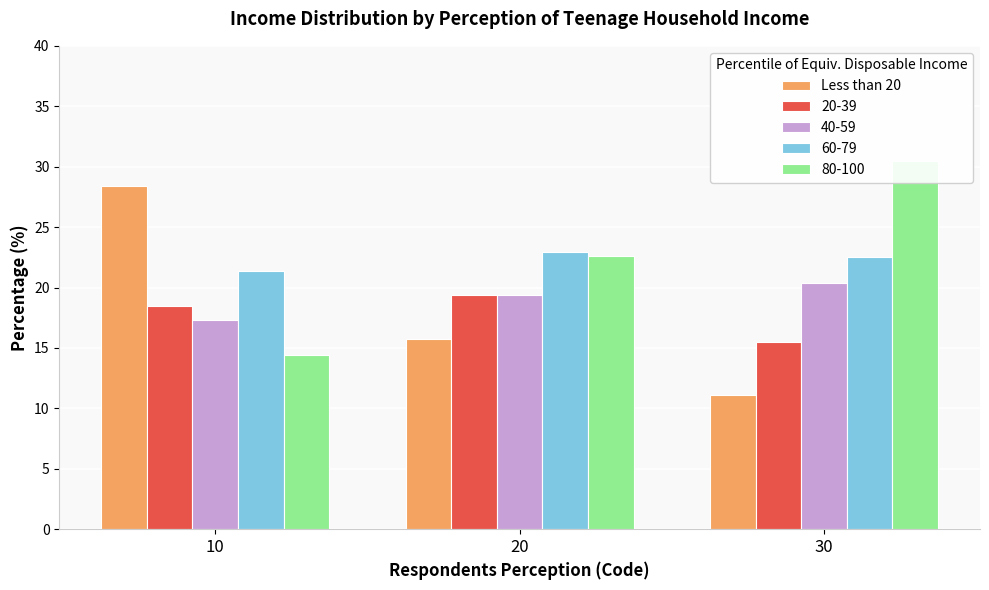

The value at 30 is 5.6. True or false?

False